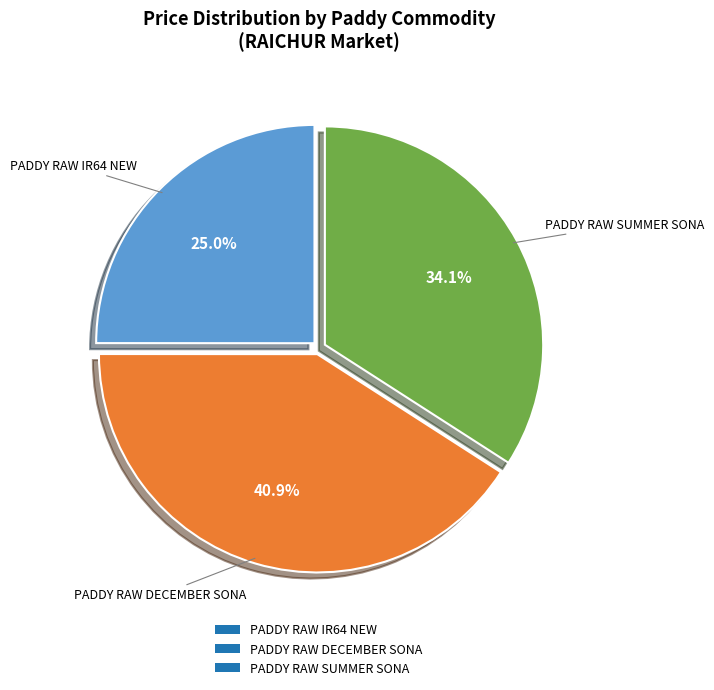

True or false: PADDY RAW SUMMER SONA accounts for 34% of the total.

True